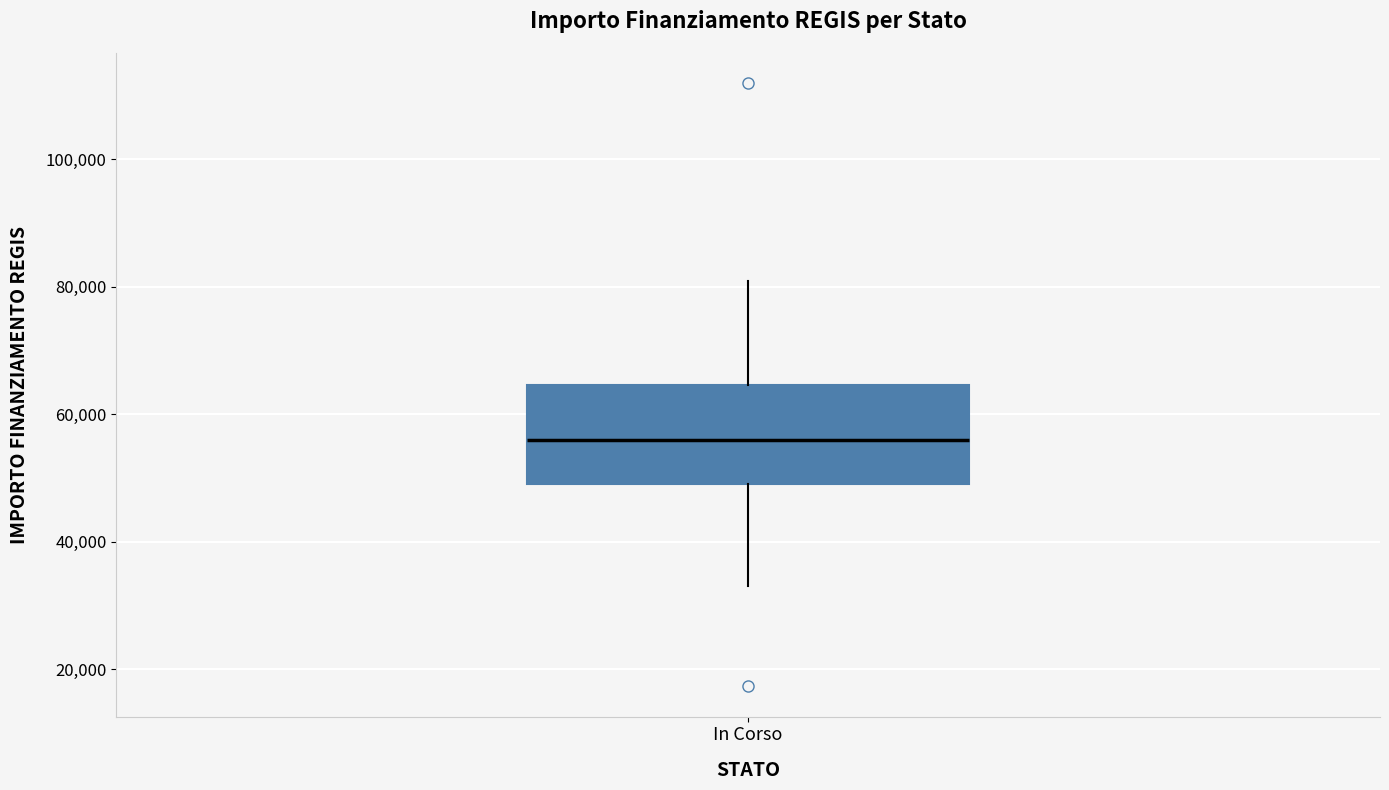

Where does the lower whisker of the box for In Corso end on the y-axis? The values are not printed on the chart, so give them approximately, as read against the axis.

32000